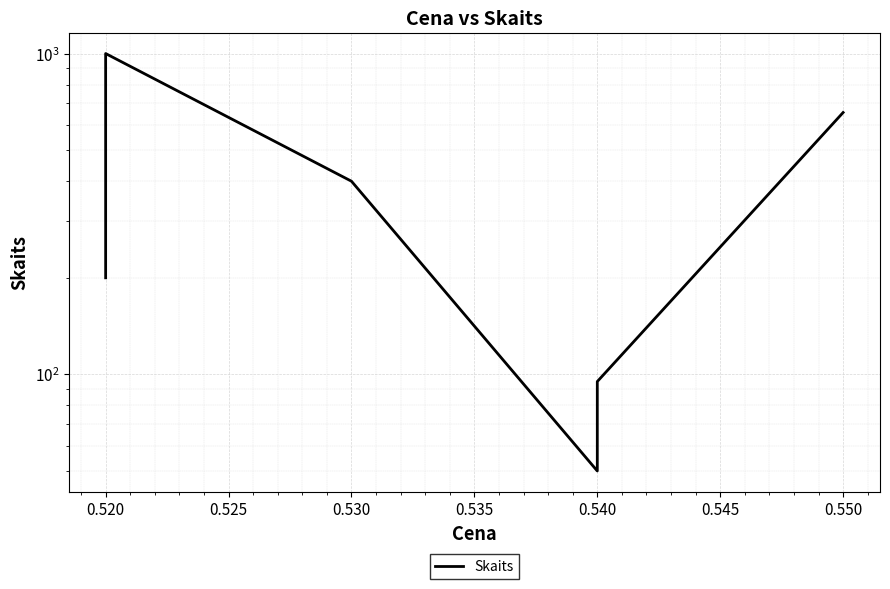

The chart shows a value of 400 at 0.530. True or false?

True